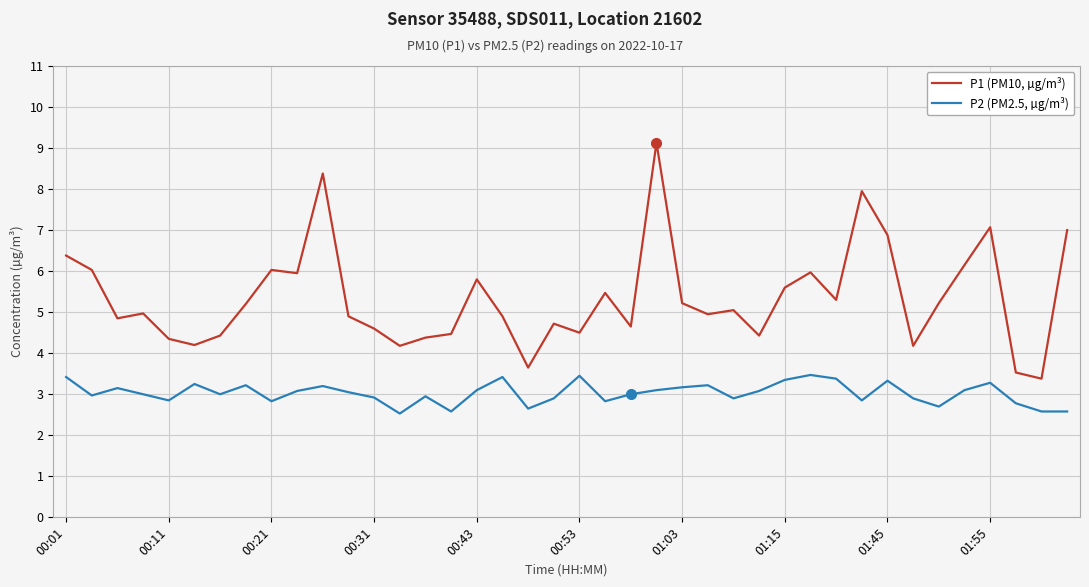

Which series has the largest total across all categories?

P1 (PM10, µg/m³)